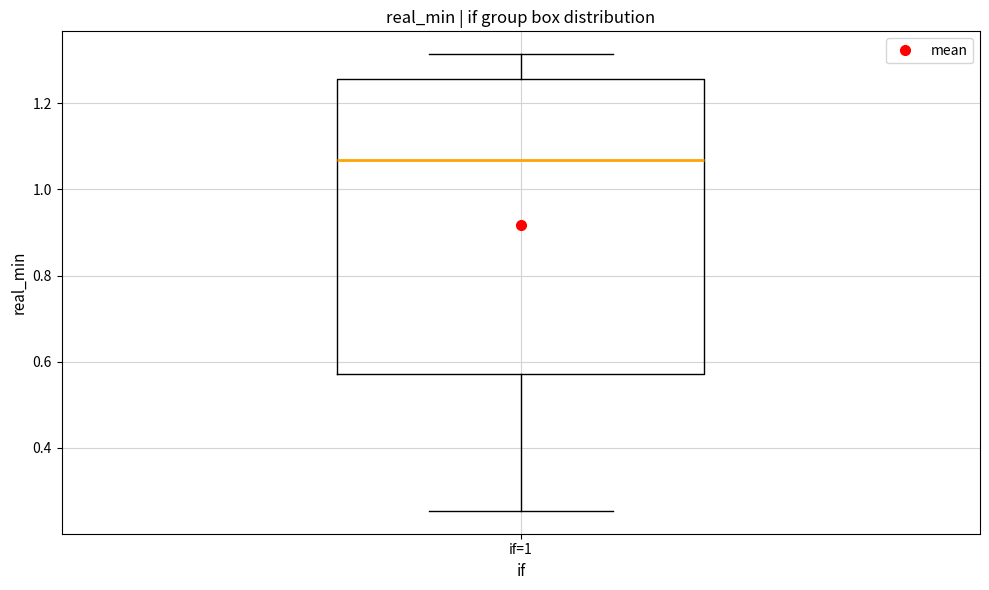

Transcribe this box plot: give where the median line is, the range the box spans, and where the two whiskers end, as read against the y-axis. The values are not printed on the chart, so give them approximately, as read against the axis.

median 1.06, box 0.58 to 1.26, whiskers 0.26 to 1.32